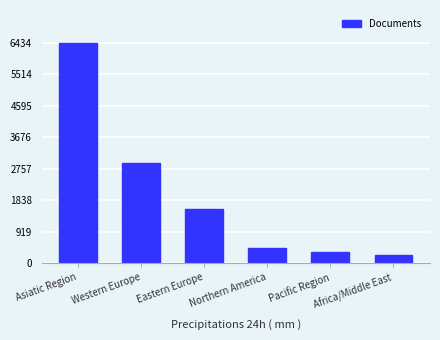

What is the difference between the maximum and minimum values?

6213